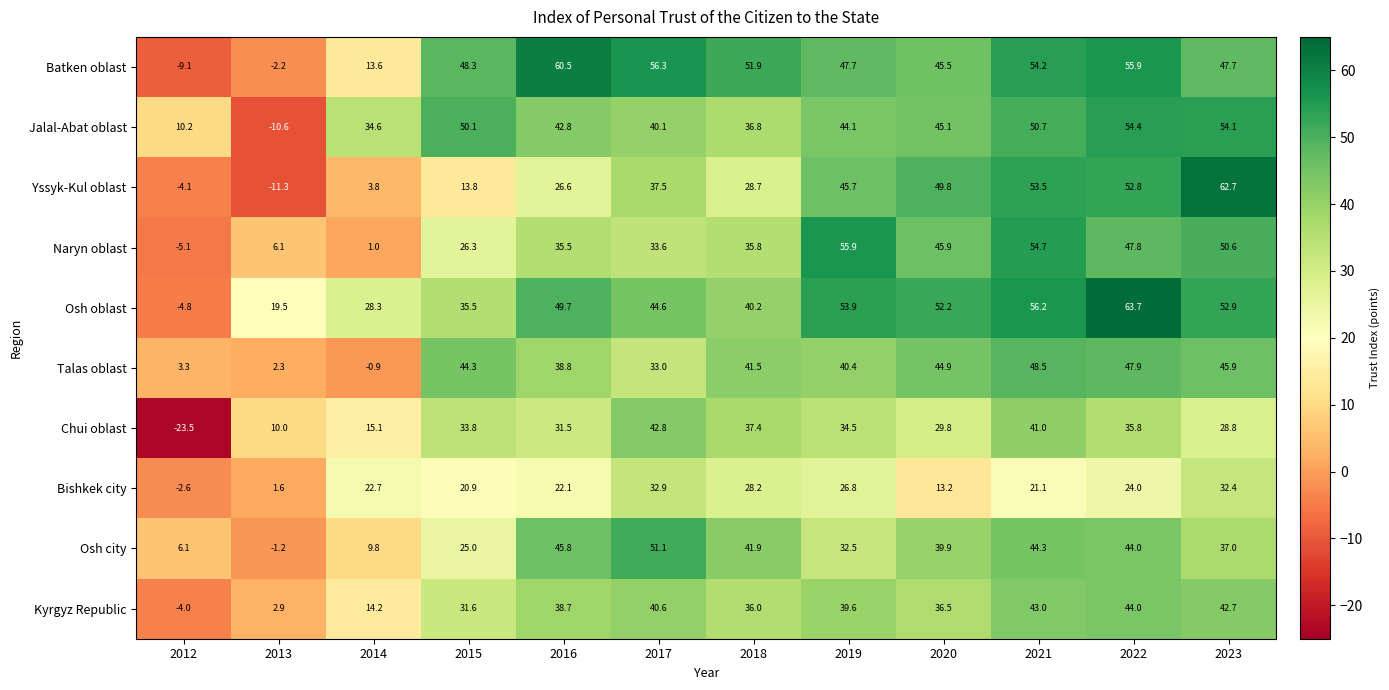

At 2019, list the series in order from smallest to largest.

Bishkek city, Osh city, Chui oblast, Kyrgyz Republic, Talas oblast, Jalal-Abat oblast, Yssyk-Kul oblast, Batken oblast, Osh oblast, Naryn oblast